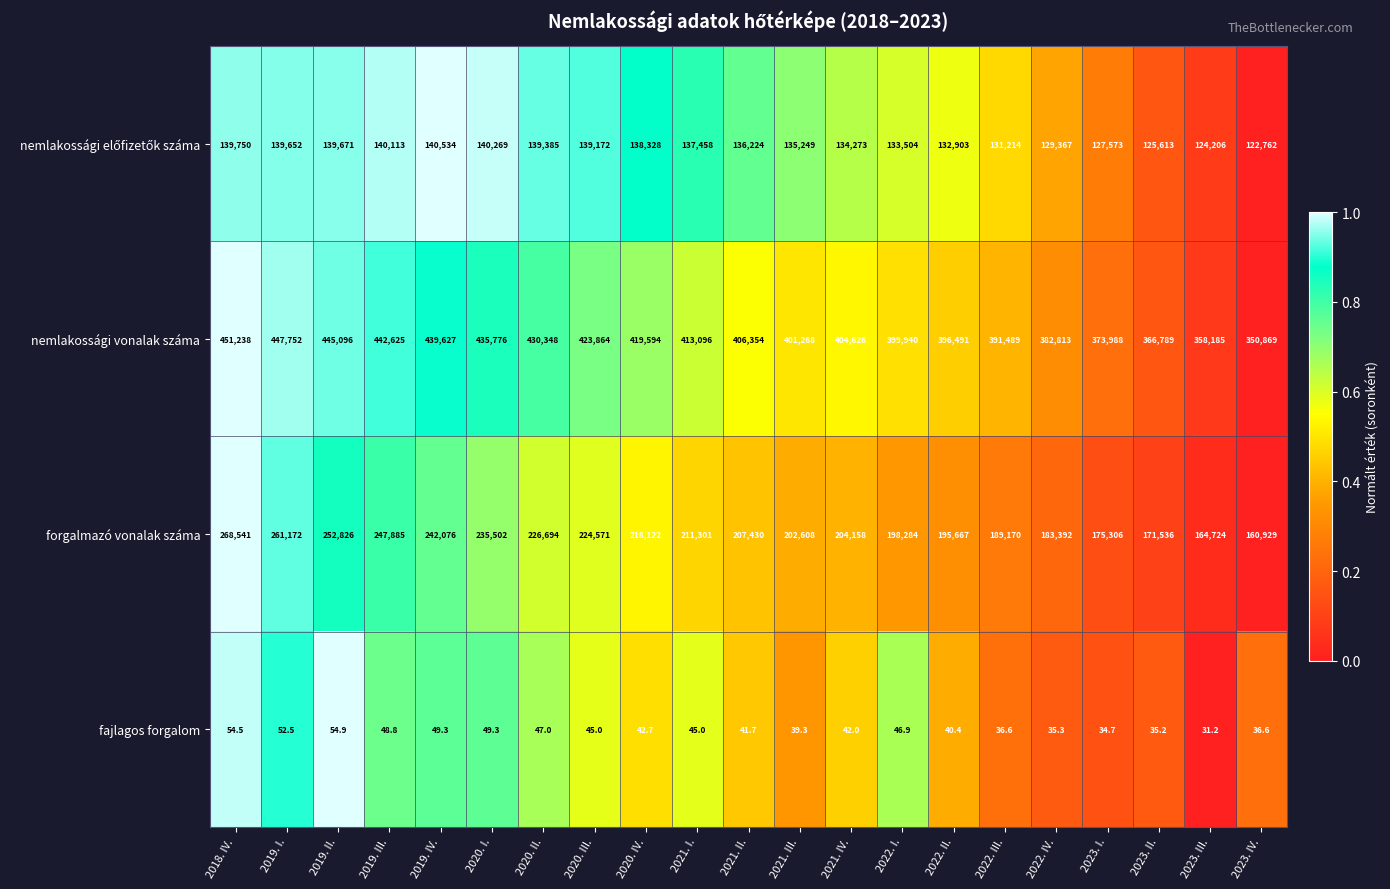

List the labels in order of nemlakossági vonalak száma value, smallest first.

2023. IV., 2023. III., 2023. II., 2023. I., 2022. IV., 2022. III., 2022. II., 2022. I., 2021. III., 2021. IV., 2021. II., 2021. I., 2020. IV., 2020. III., 2020. II., 2020. I., 2019. IV., 2019. III., 2019. II., 2019. I., 2018. IV.